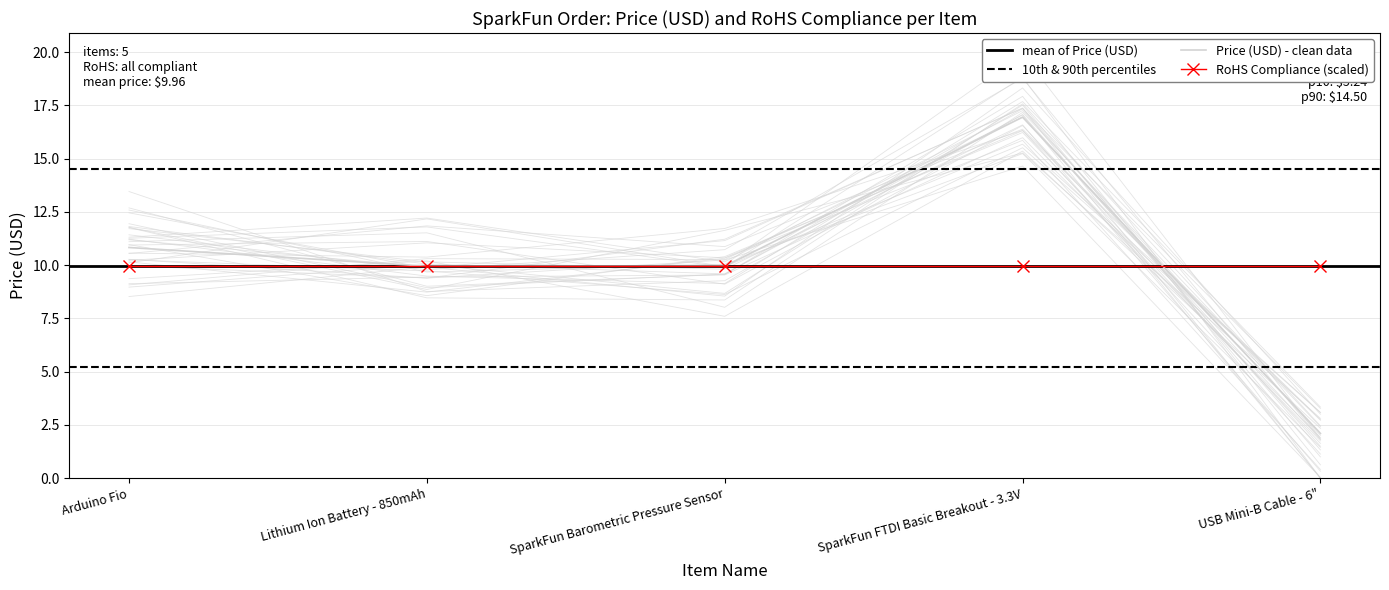

List the labels in order of value, largest first.

SparkFun FTDI Basic Breakout - 3.3V, Arduino Fio, Lithium Ion Battery - 850mAh, SparkFun Barometric Pressure Sensor, USB Mini-B Cable - 6"